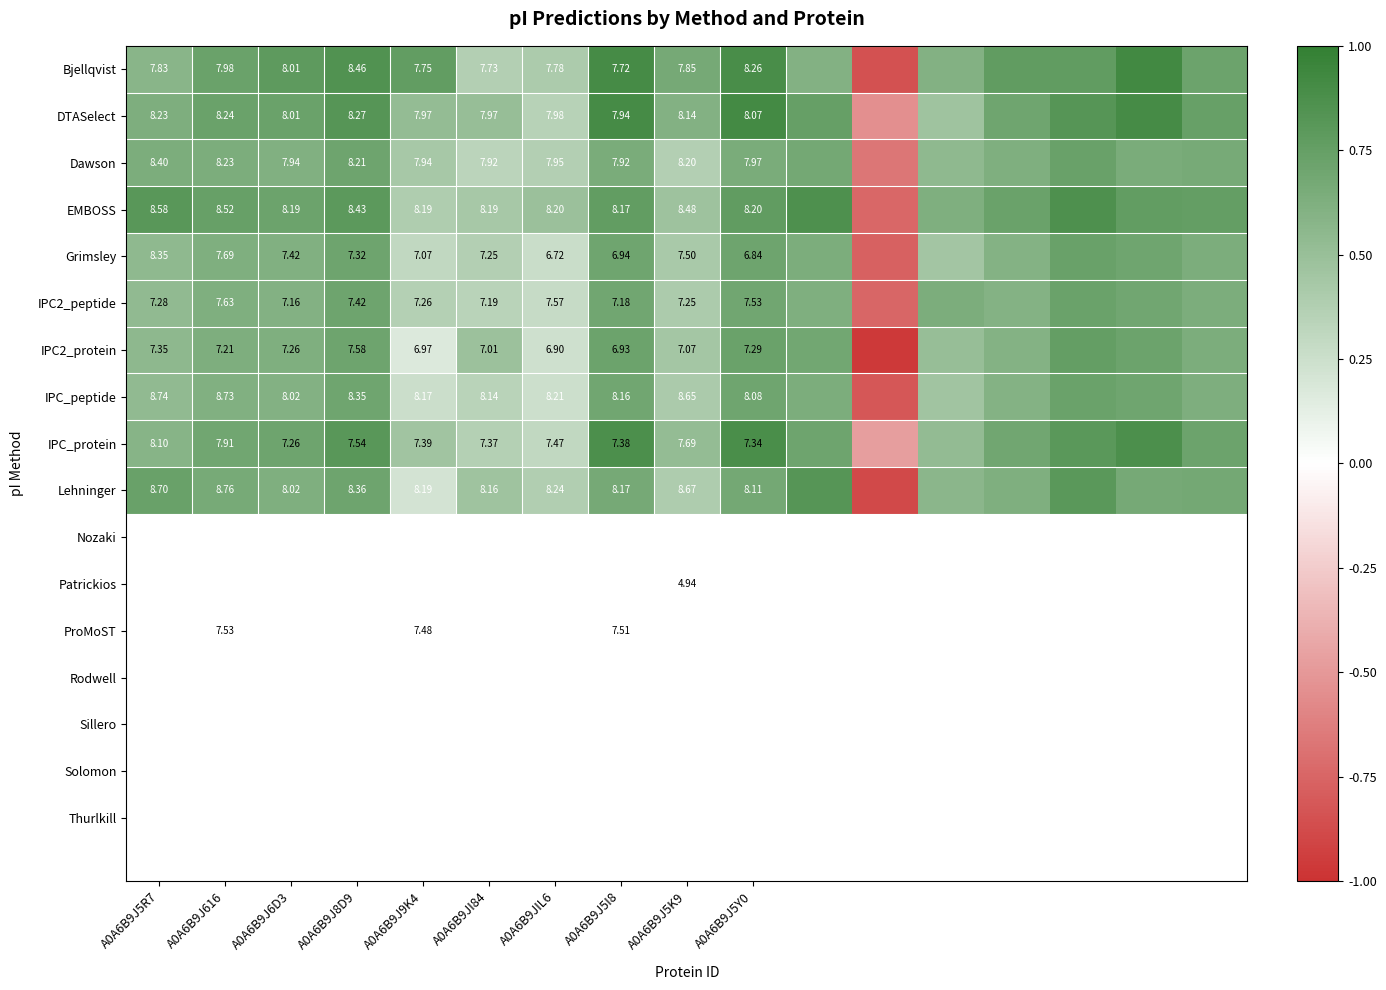

How many values in EMBOSS are below zero?

1